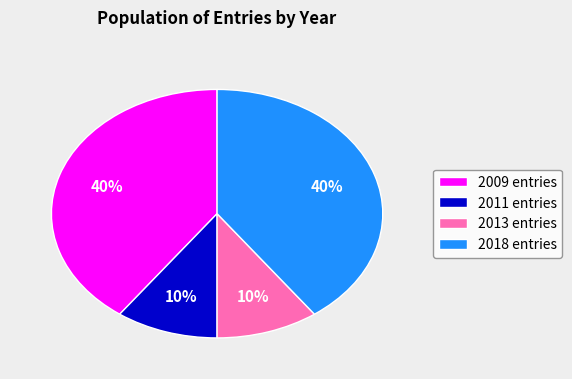

To the nearest percent, what portion does 2011 entries represent?

10%